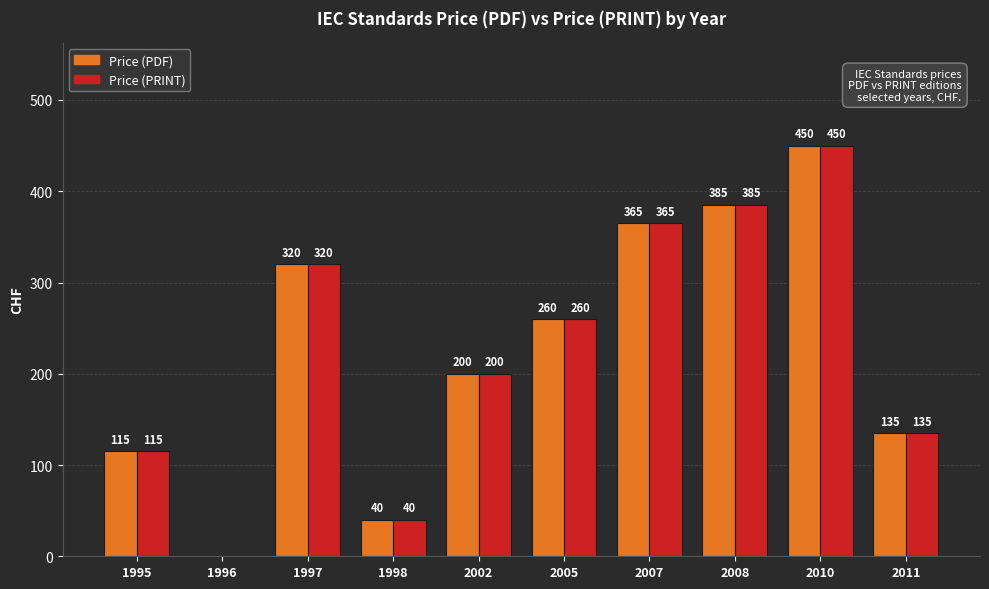

At which label is Price (PRINT) closest to 225?

2002